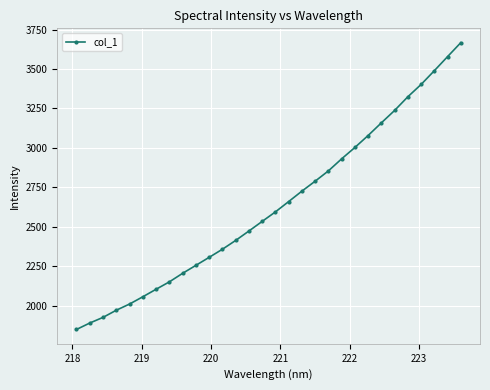

What is the sum of all values?

78991.5